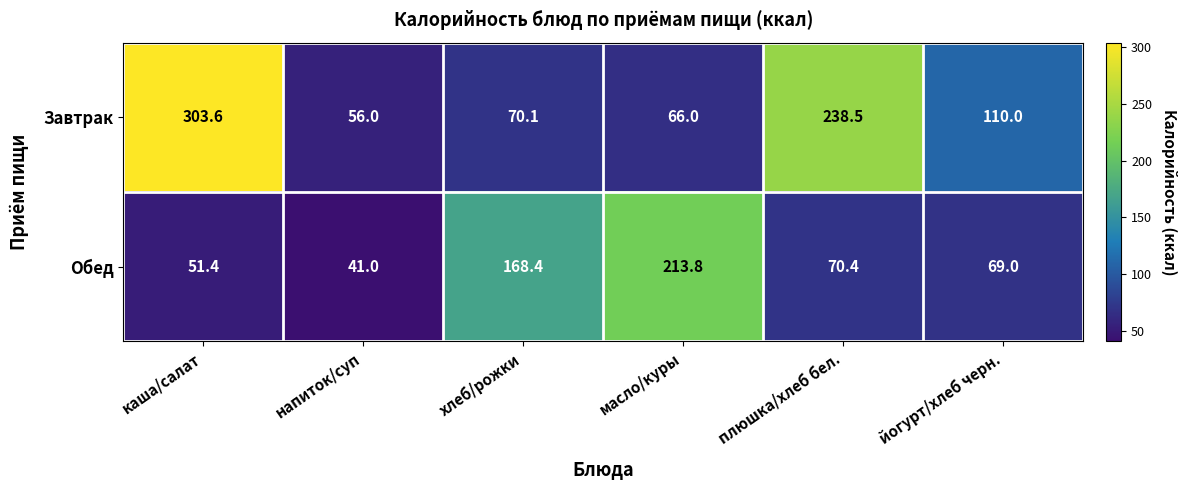

What is the difference between the maximum and second lowest values in the Завтрак series?

237.6